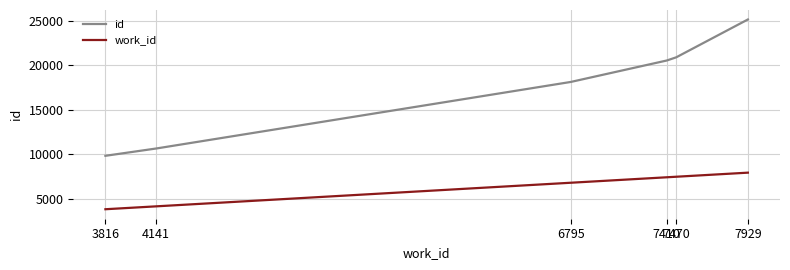

The work_id series shows 6795 at 6795. True or false?

True